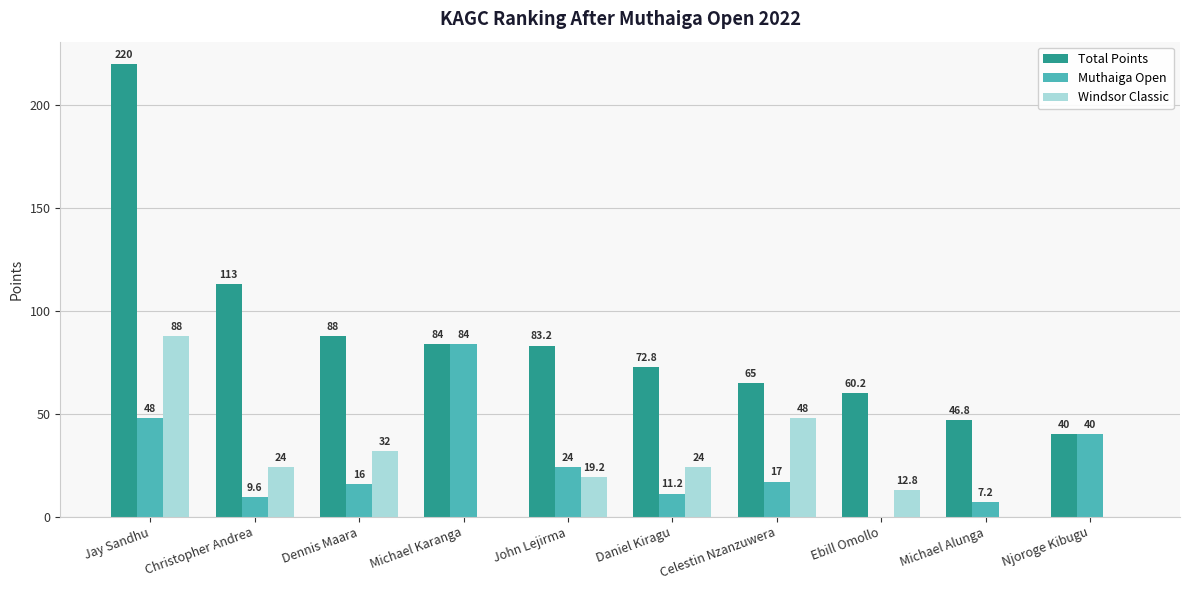

Where does the Total Points series first go above 83?

Jay Sandhu